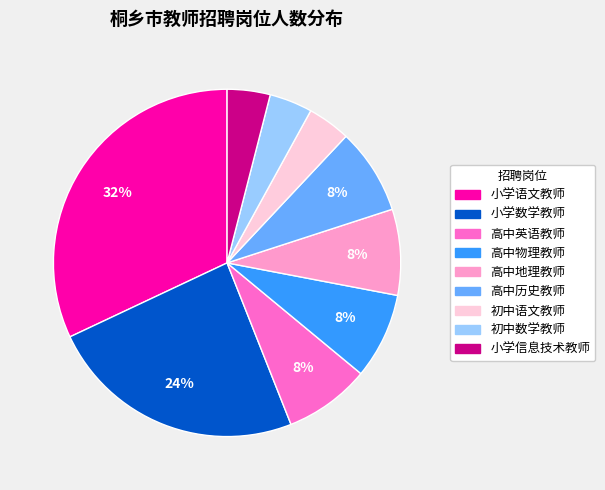

True or false: 小学语文教师 accounts for 32% of the total.

True